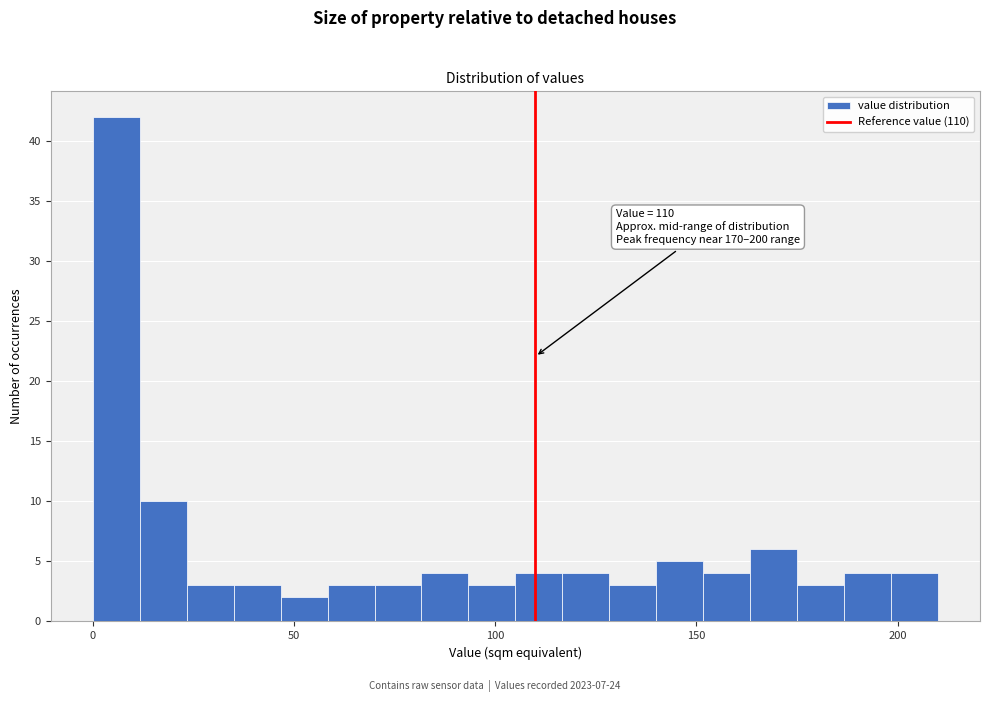

Read against the x-axis, roughly where is the centre of the tallest bar?

5